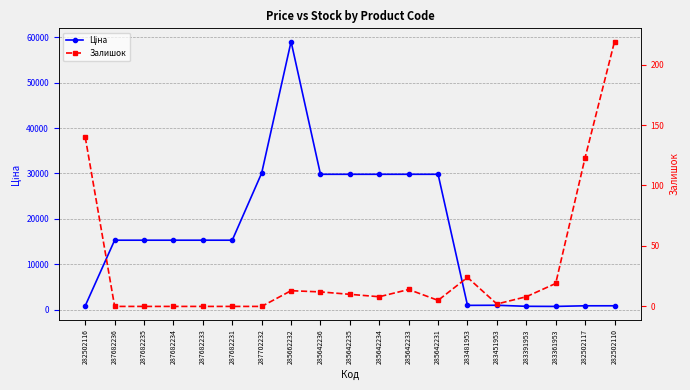

The Ціна series shows 944.9 at 283451953. True or false?

True